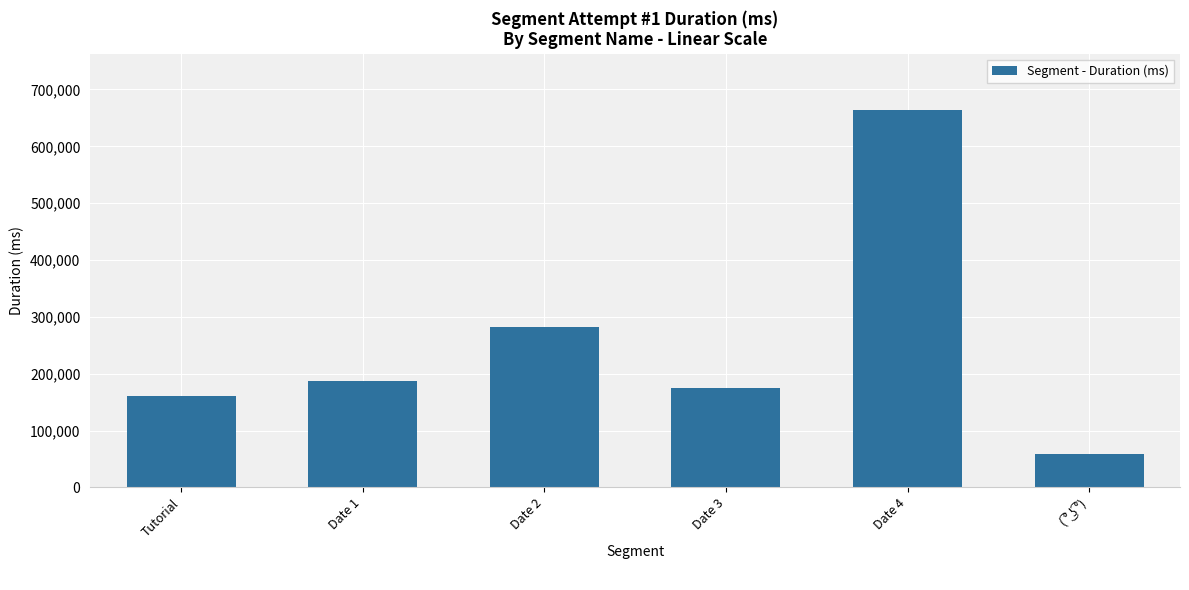

What position from the left is Date 2?

3